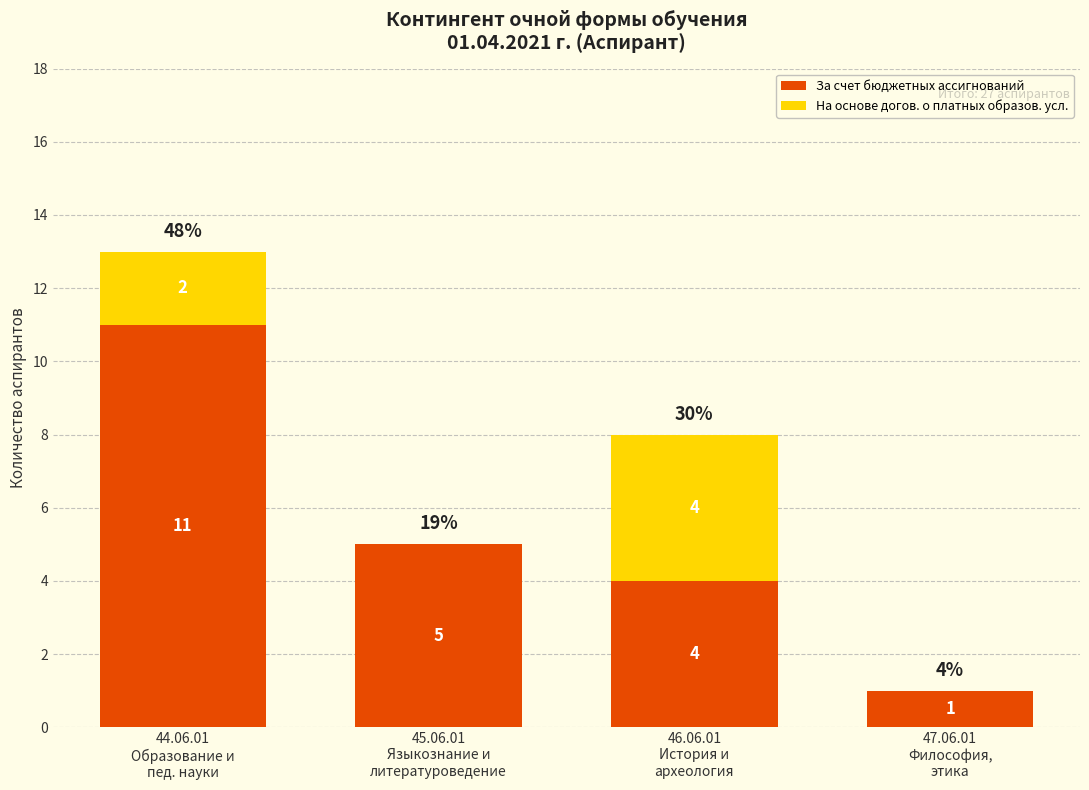

Count the number of categories in the chart.

4